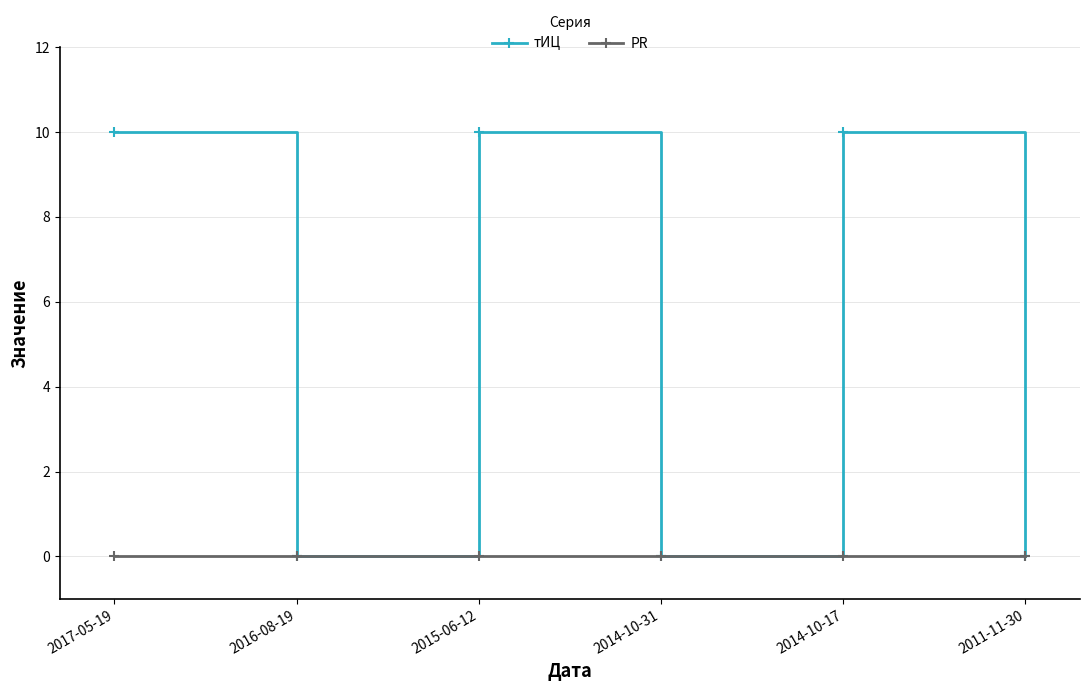

Which series has the largest range (max minus min)?

тИЦ